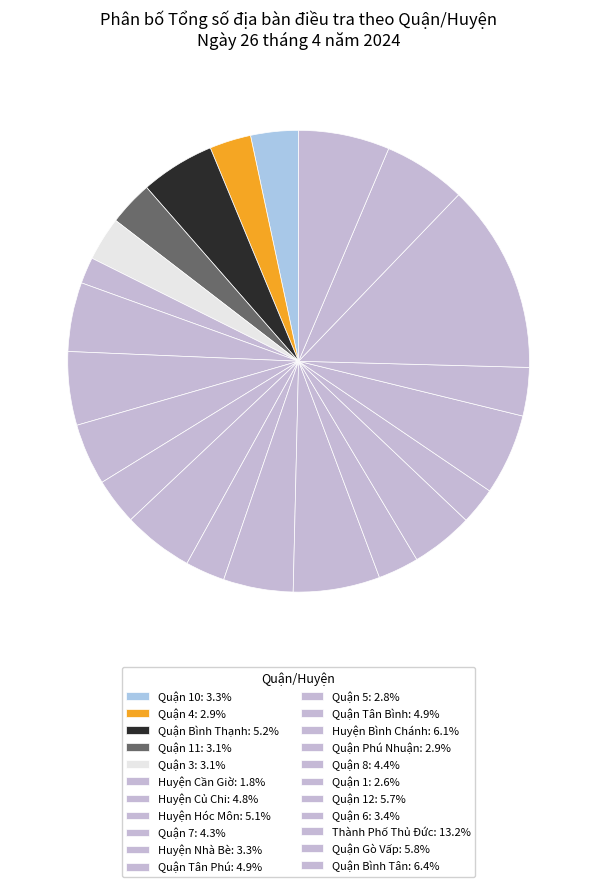

Is there a majority slice in this chart?

No